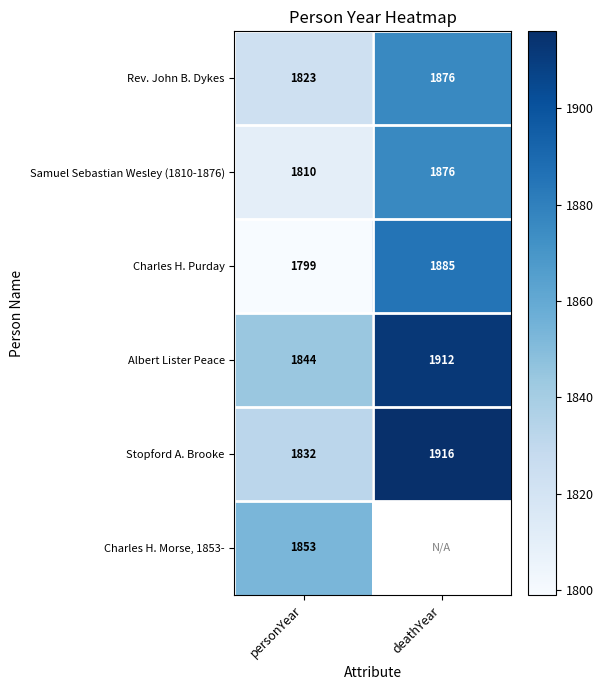

Rank the categories by Albert Lister Peace value from lowest to highest.

personYear, deathYear